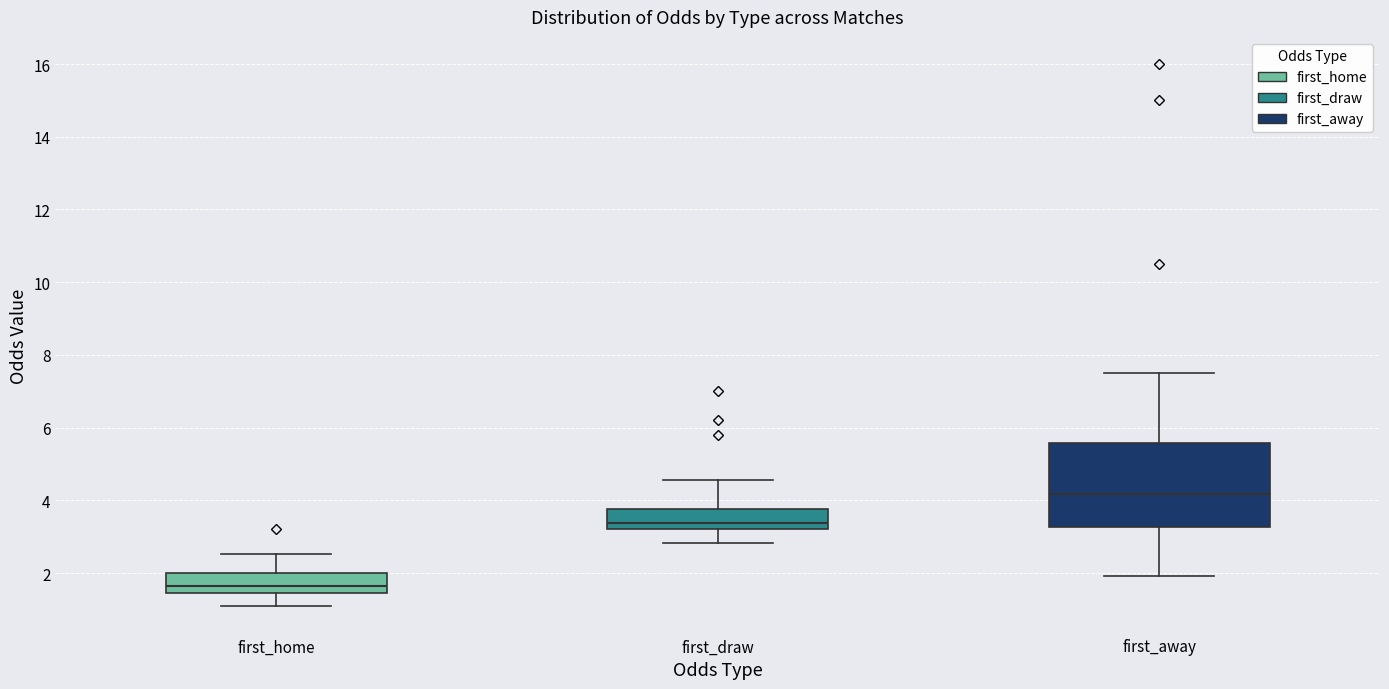

Where does the upper whisker of the box for first_draw end on the y-axis? The values are not printed on the chart, so give them approximately, as read against the axis.

4.6